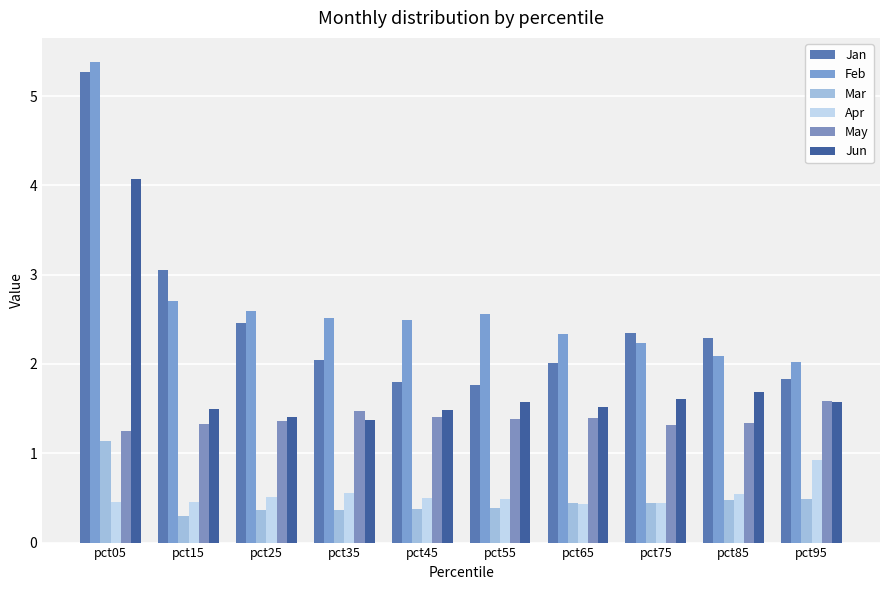

Count the May values in the range 1 to 2.

10